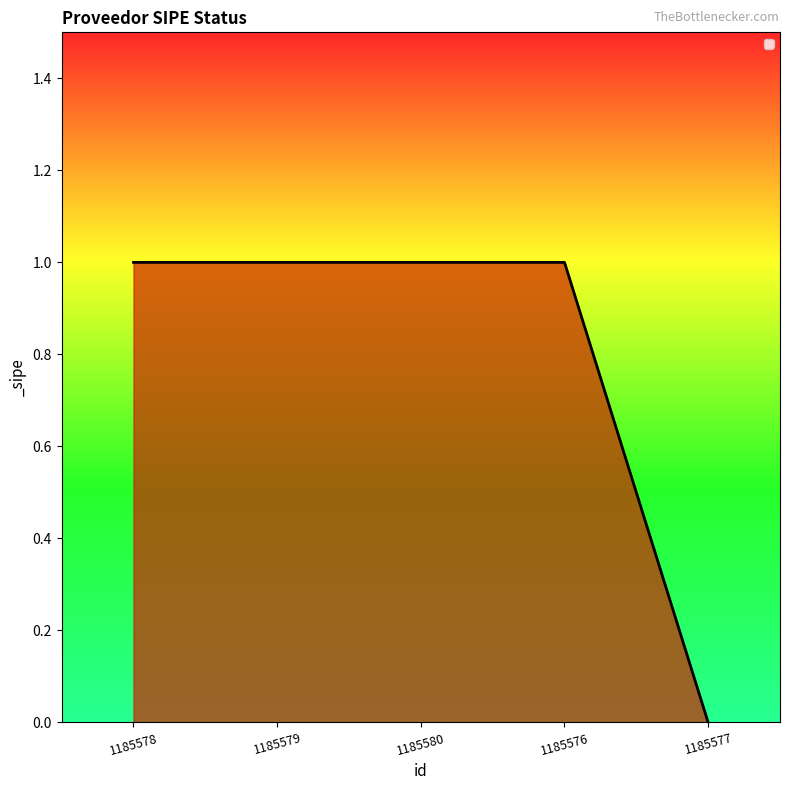

What position from the right is 1185579?

4